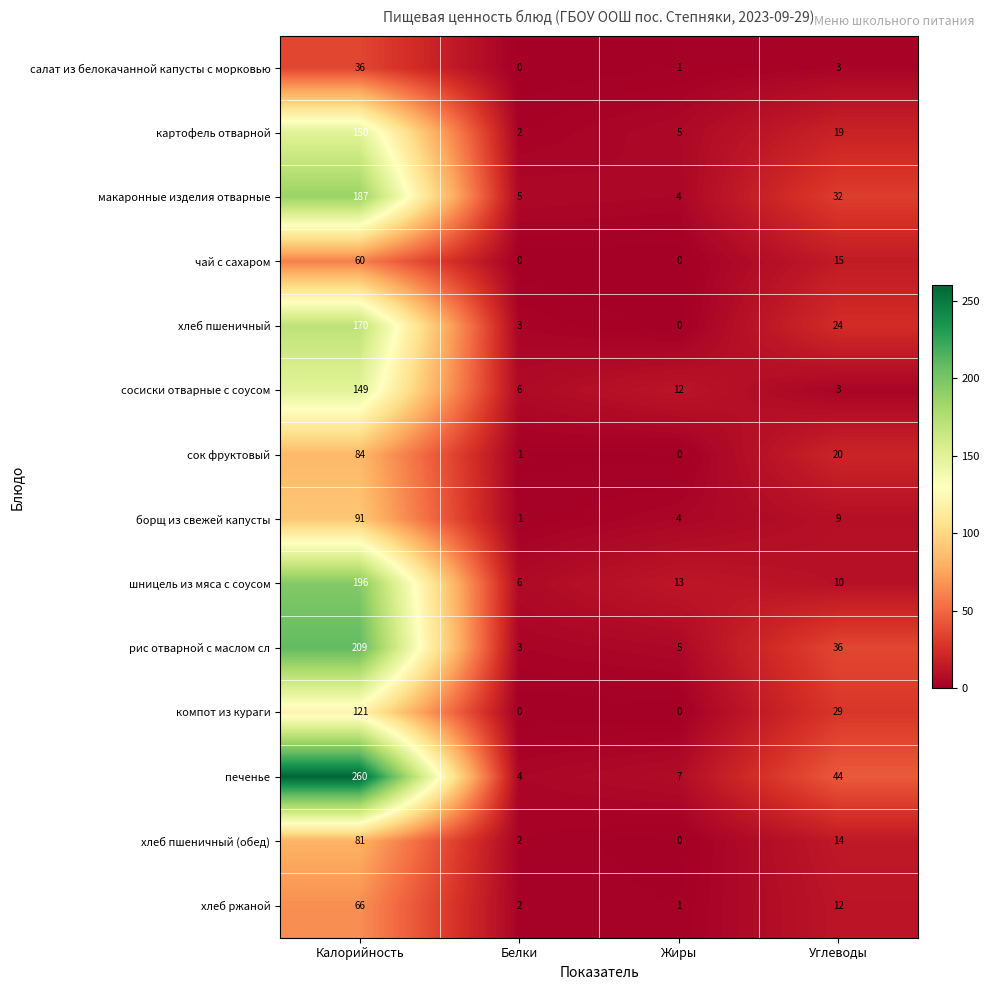

How many values in сок фруктовый are above zero?

3